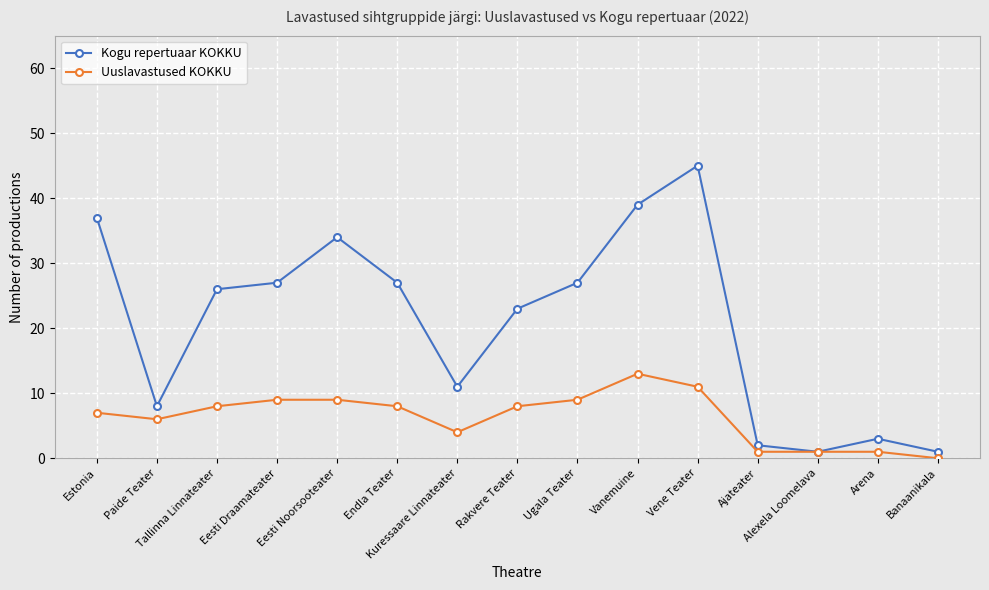

What is the difference between the second highest and minimum values in the Kogu repertuaar KOKKU series?

38